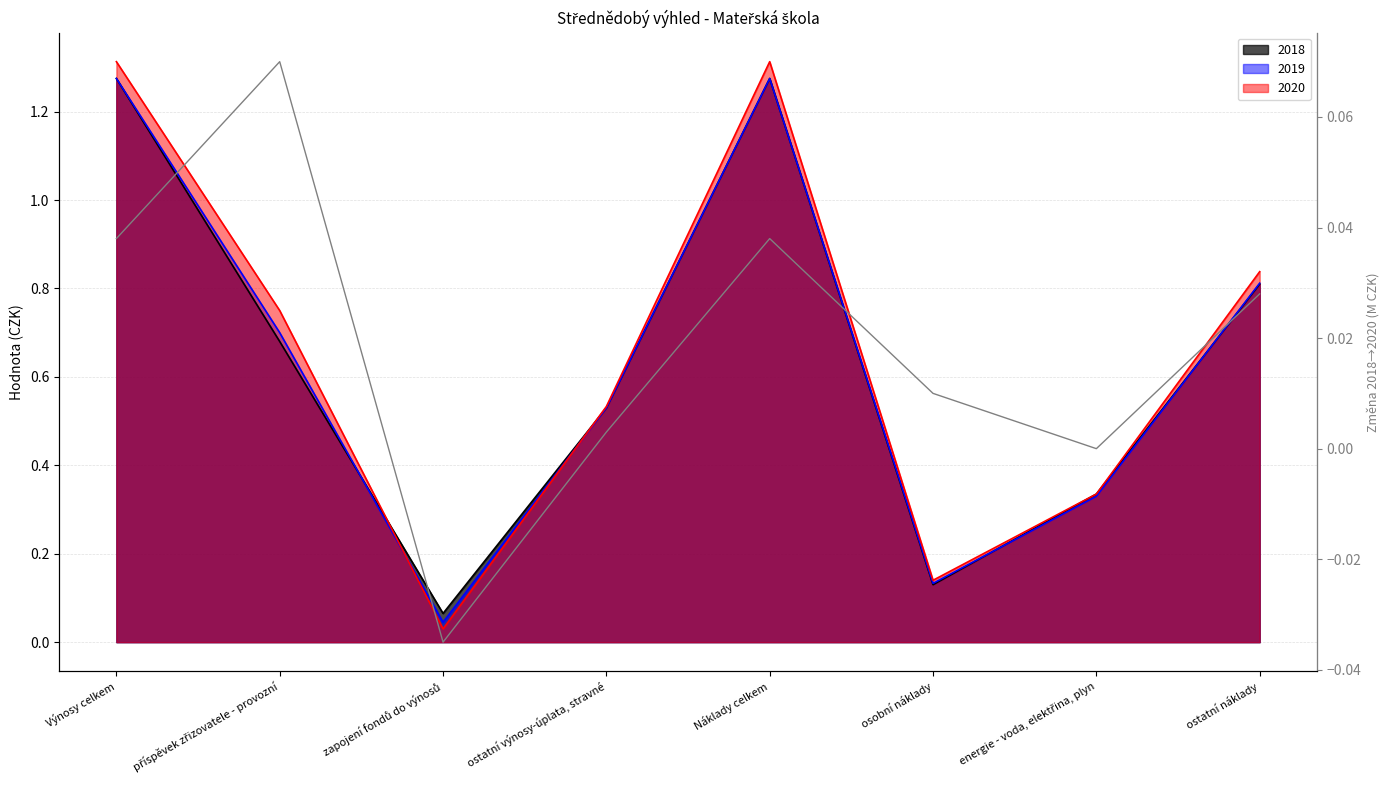

Is it true that the value at Výnosy celkem is 0.0?

False